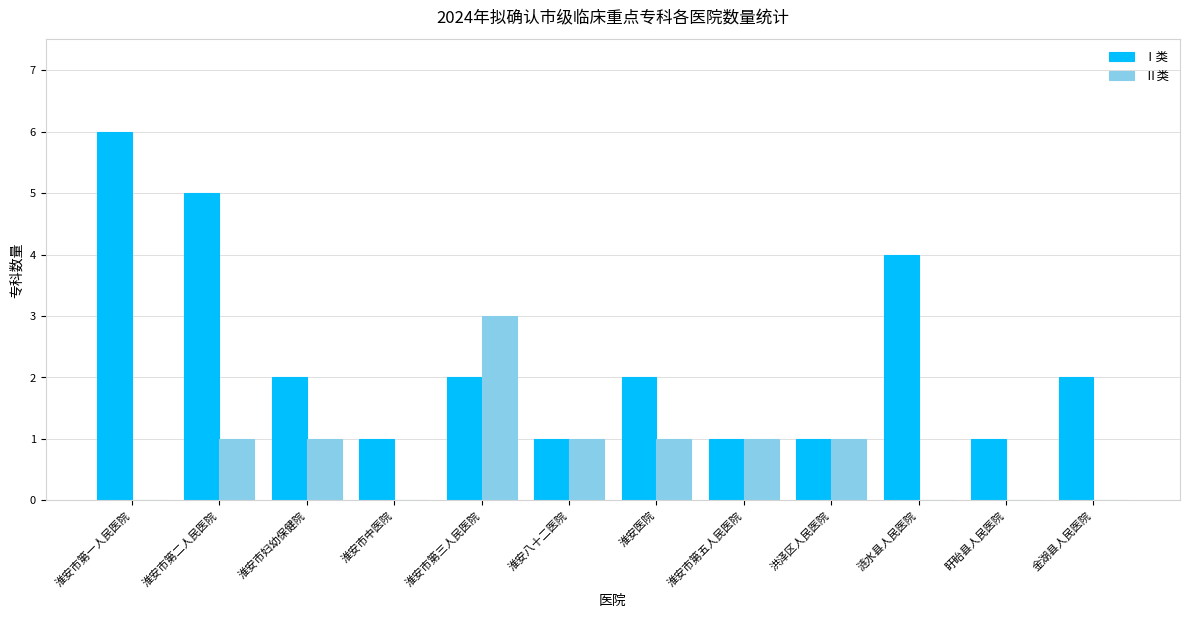

How many data points does each series have?

12